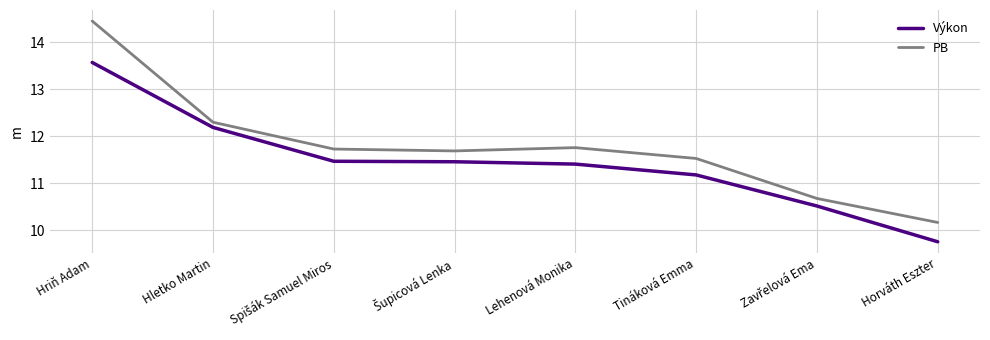

Which series has the largest range (max minus min)?

PB